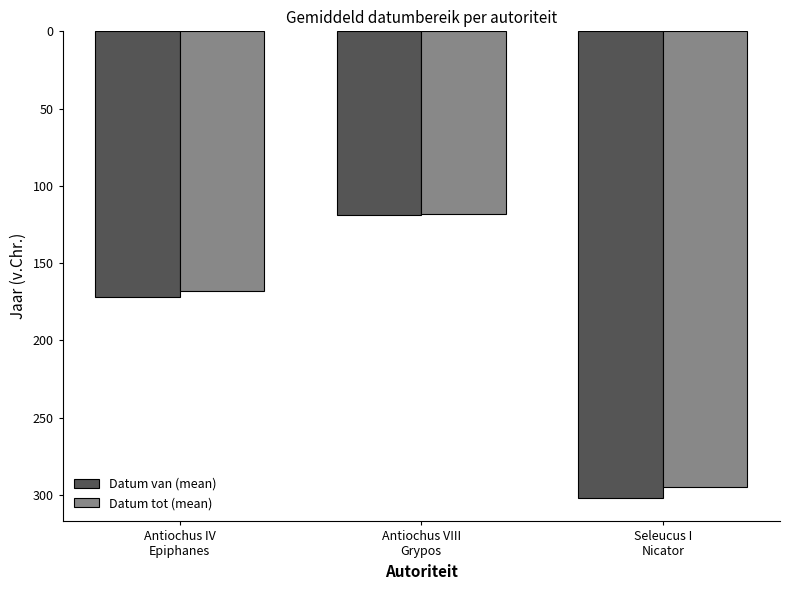

At which category is the sum across all series the highest?

Antiochus VIII
Grypos